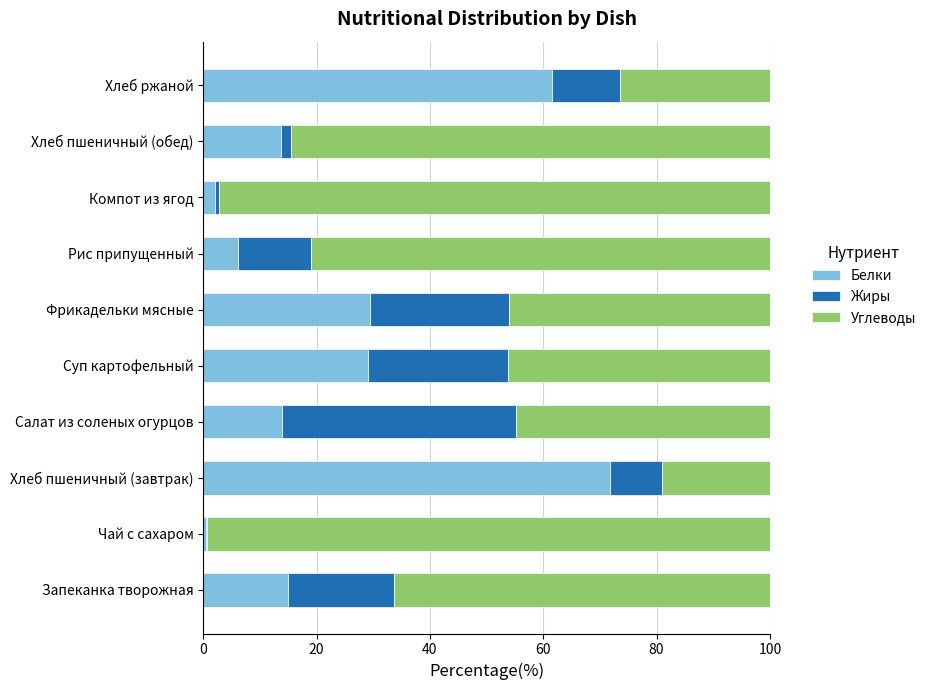

How many data points does each series have?

10